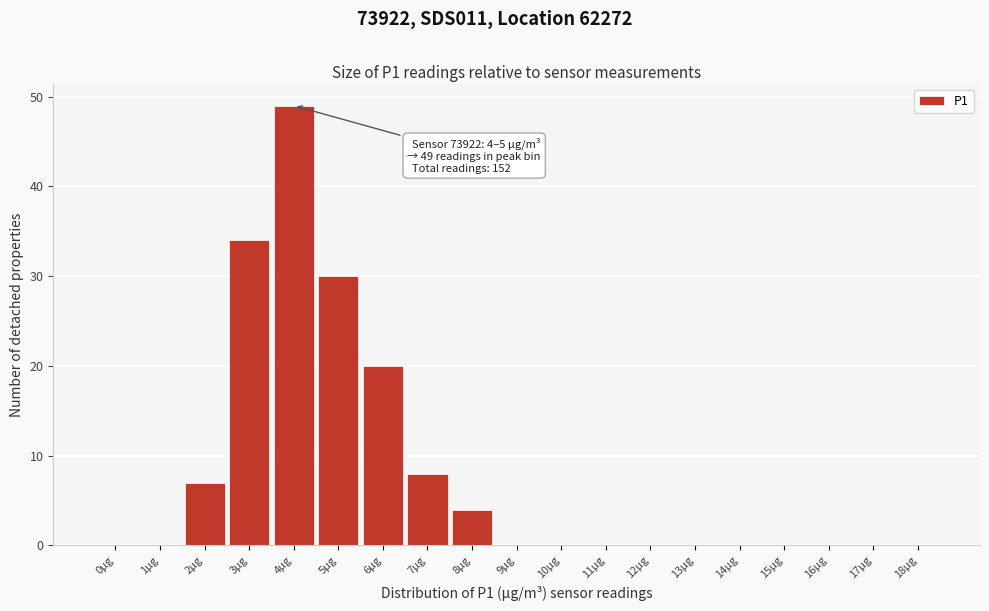

Reading left to right, what are all the values shown in this chart?

0µg=0	1µg=0	2µg=7	3µg=34	4µg=49	5µg=30	6µg=20	7µg=8	8µg=4	9µg=0	10µg=0	11µg=0	12µg=0	13µg=0	14µg=0	15µg=0	16µg=0	17µg=0	18µg=0